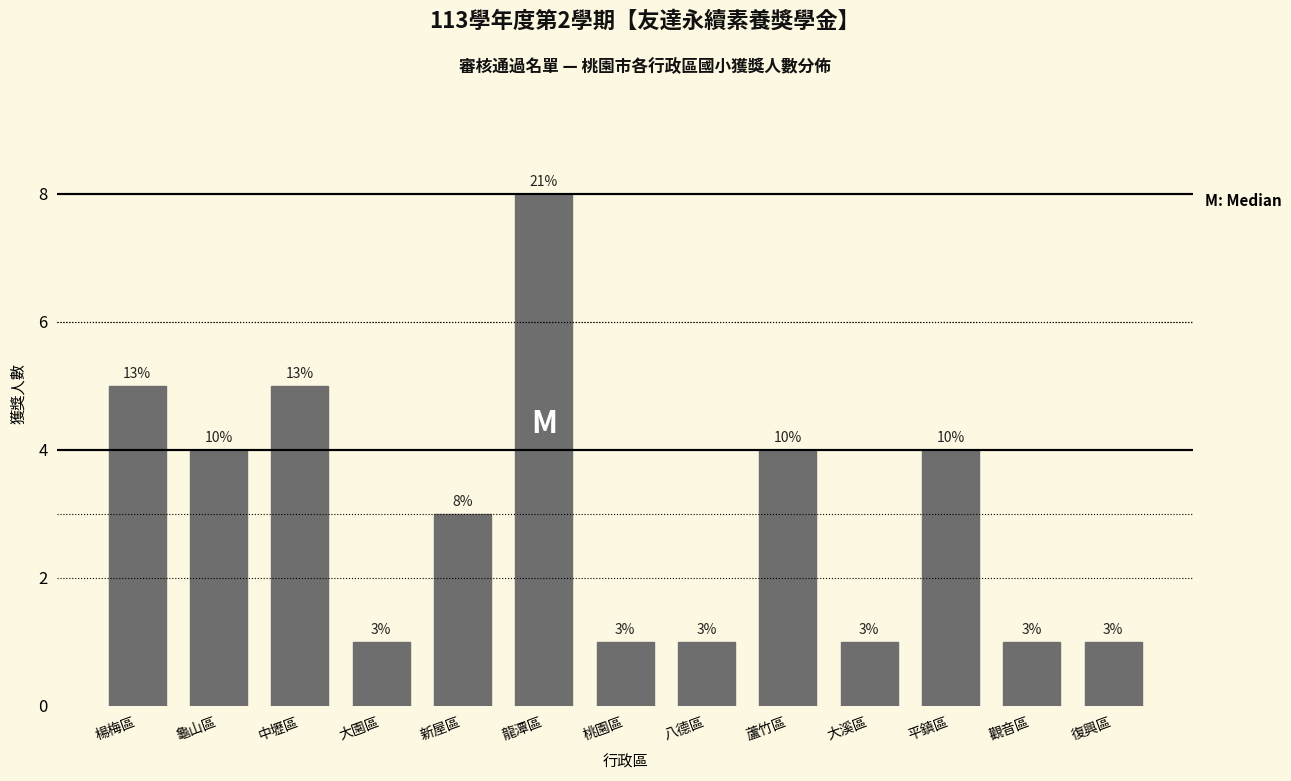

Reading left to right, extract all data points from this chart.

楊梅區=5	龜山區=4	中壢區=5	大園區=1	新屋區=3	龍潭區=8	桃園區=1	八德區=1	蘆竹區=4	大溪區=1	平鎮區=4	觀音區=1	復興區=1